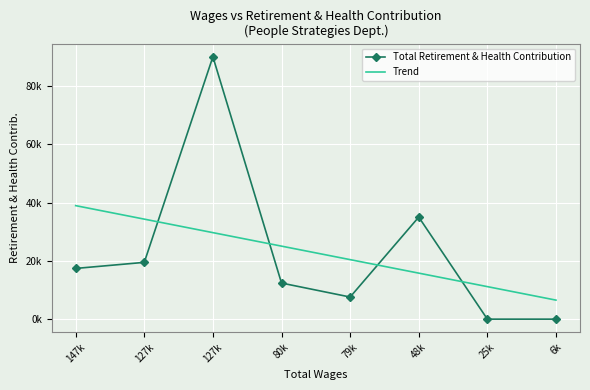

What is the average value of the Total Retirement & Health Contribution series?

22725.9